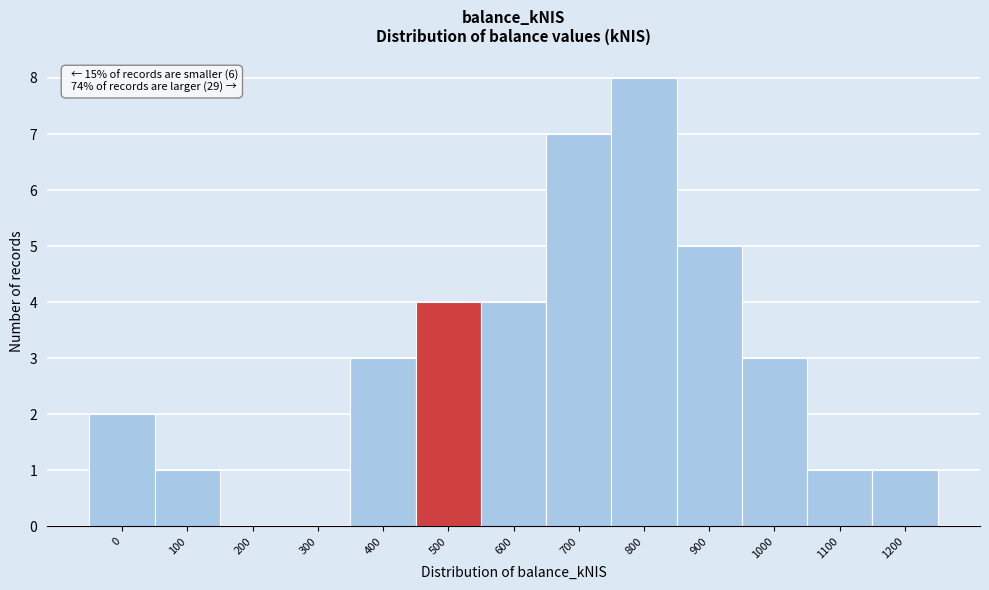

Reading left to right, extract all data points from this chart.

0=2	100=1	200=0	300=0	400=3	500=4	600=4	700=7	800=8	900=5	1000=3	1100=1	1200=1